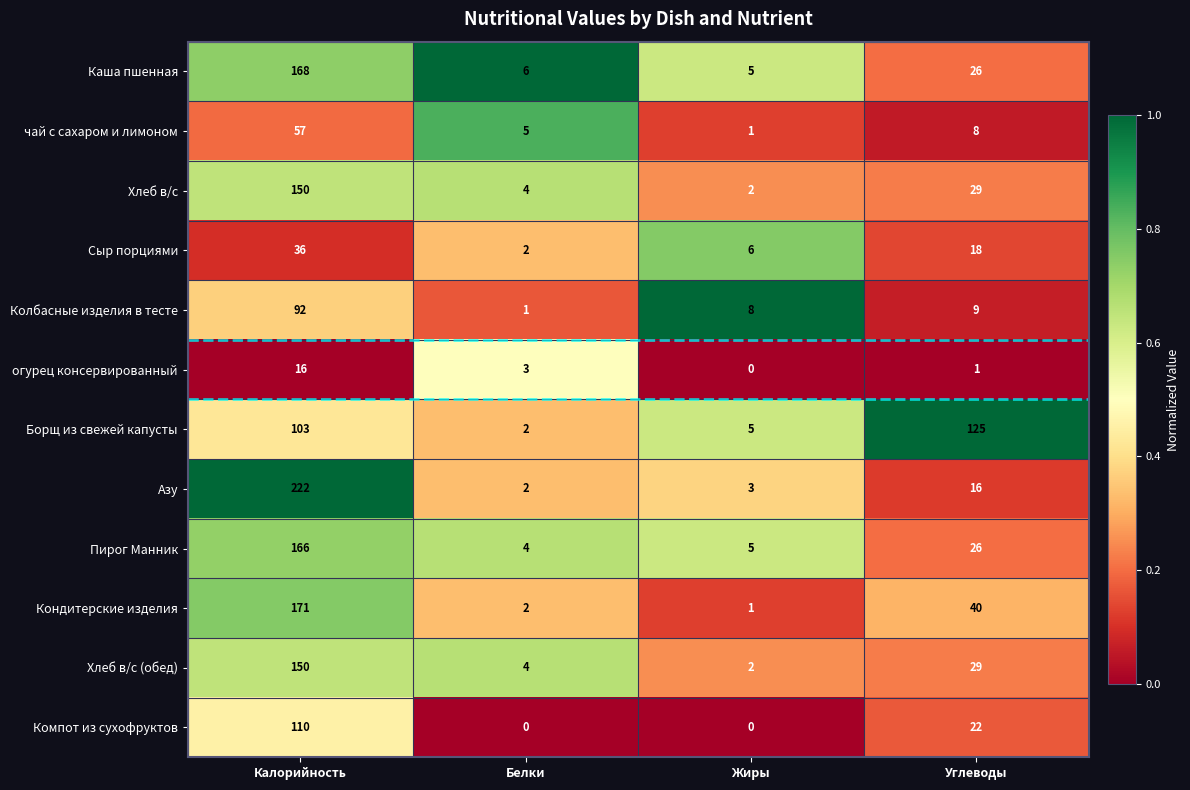

Which label corresponds to the largest value in the chart?

Калорийность